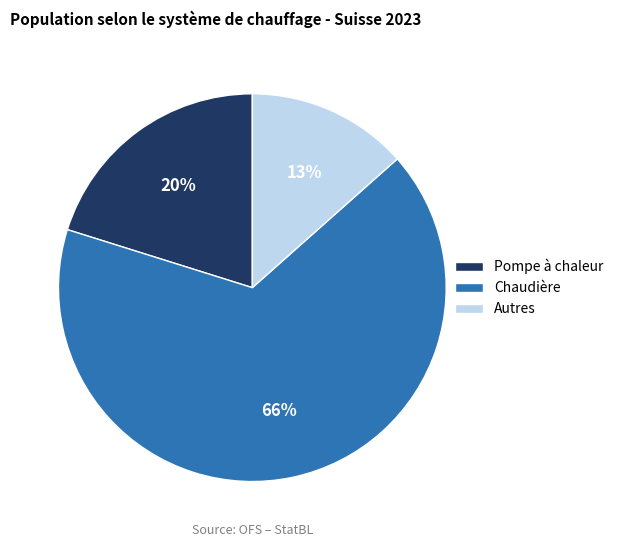

How many slices are in this pie chart?

3